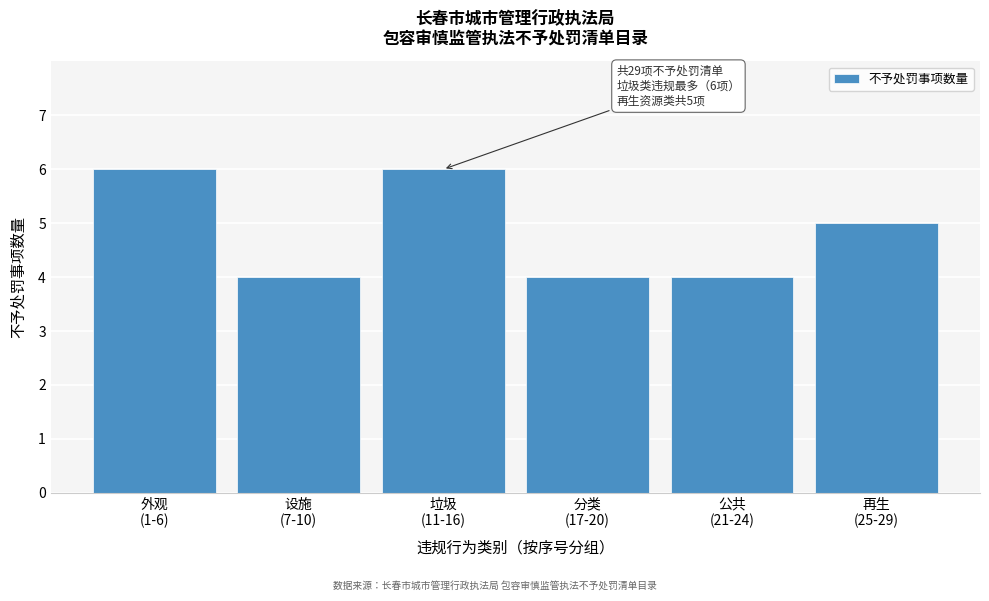

Reading left to right, list all the values displayed in this chart.

6	4	6	4	4	5